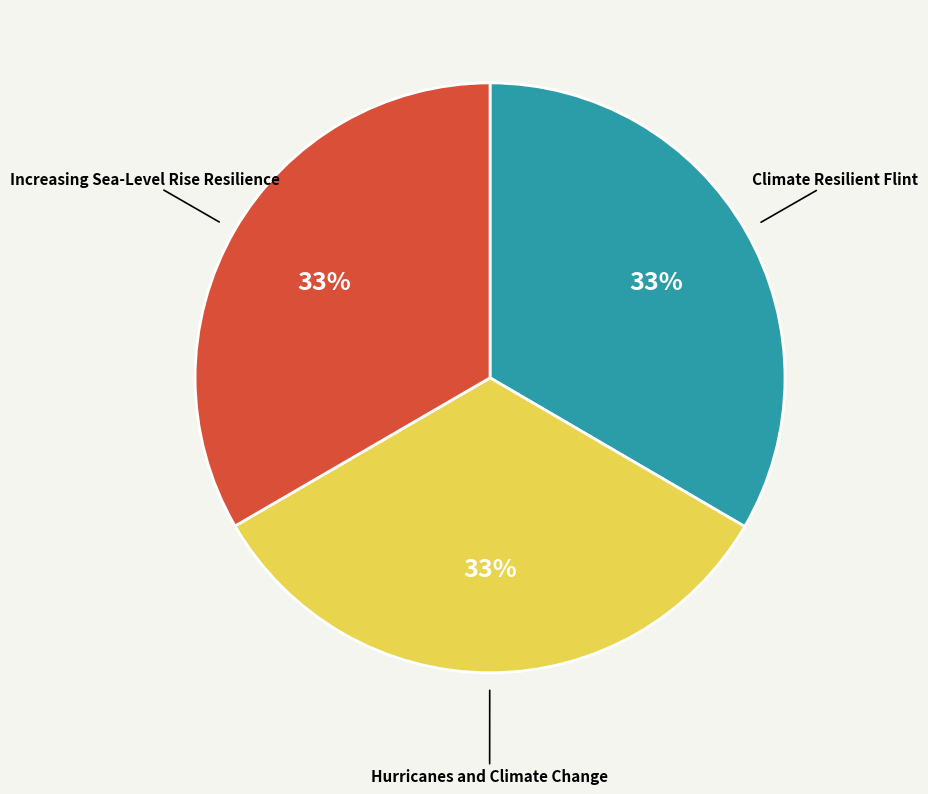

What is the ratio of the value at Climate Resilient Flint to the value at Hurricanes and Climate Change?

1.0